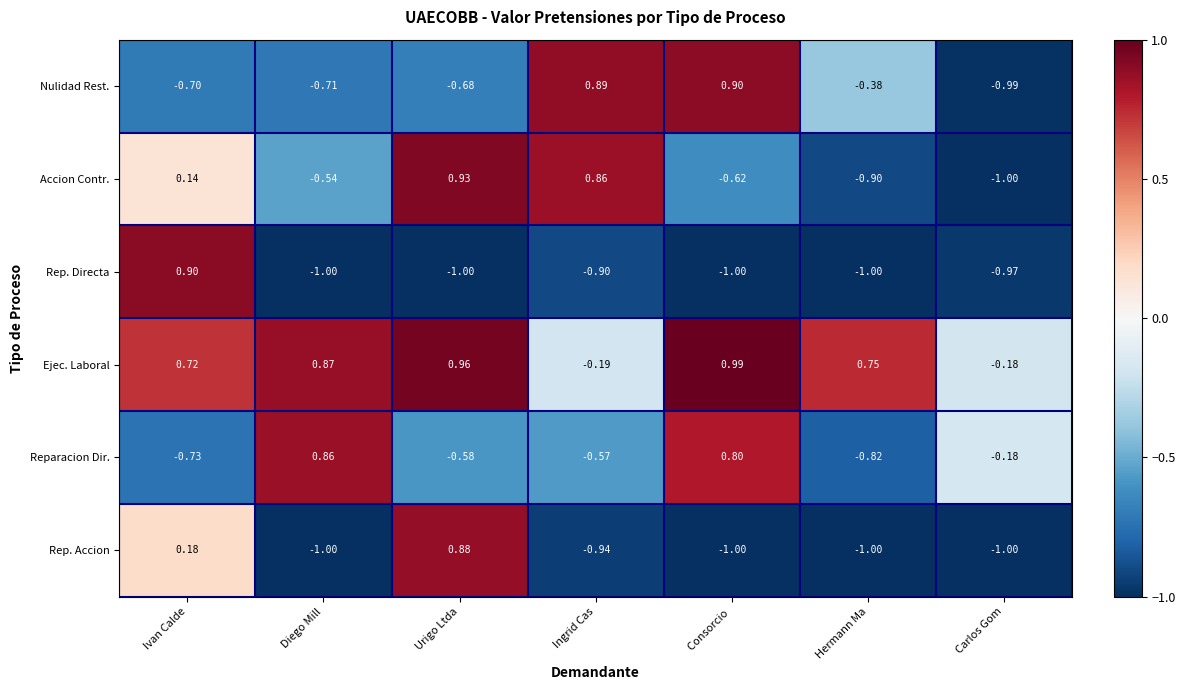

Between Ingrid Cas and Hermann Ma, which series saw the biggest shift?

Accion Contr.